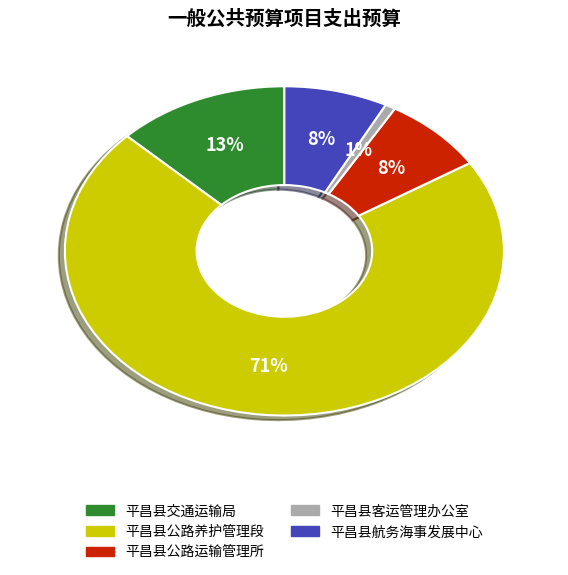

What is the majority slice?

平昌县公路养护管理段